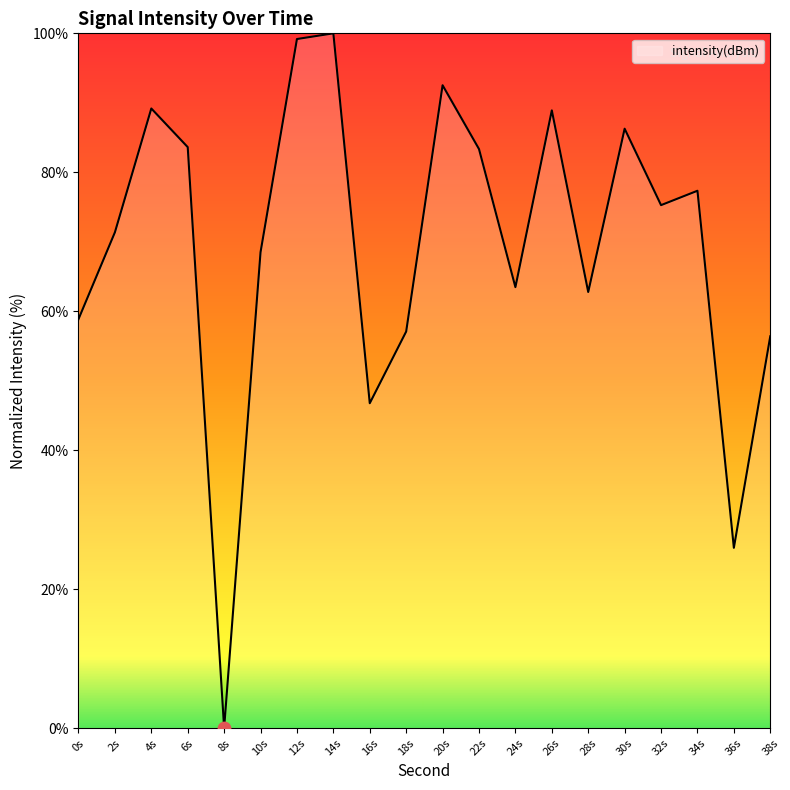

What is the ratio of the value at 30s to the value at 2s?

1.2